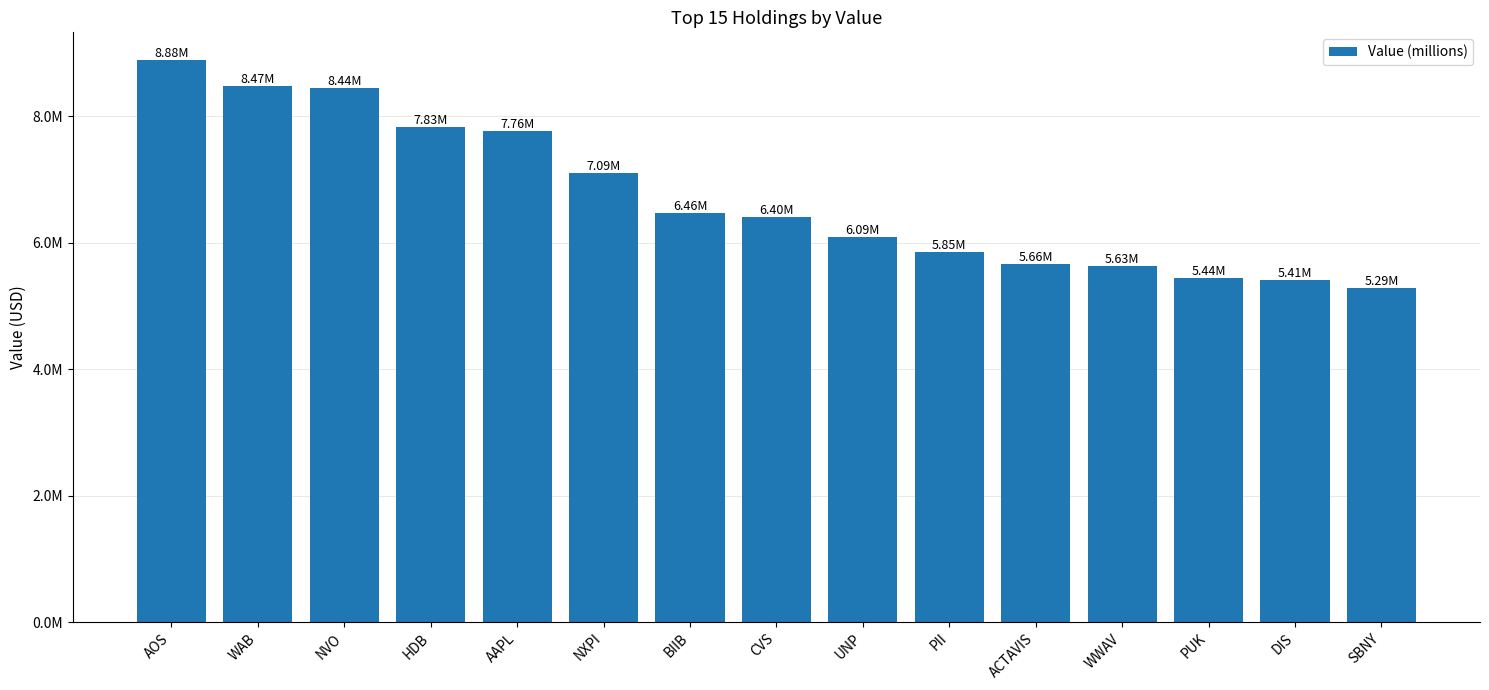

What value does the data have at HDB, to the nearest 50?

7828000